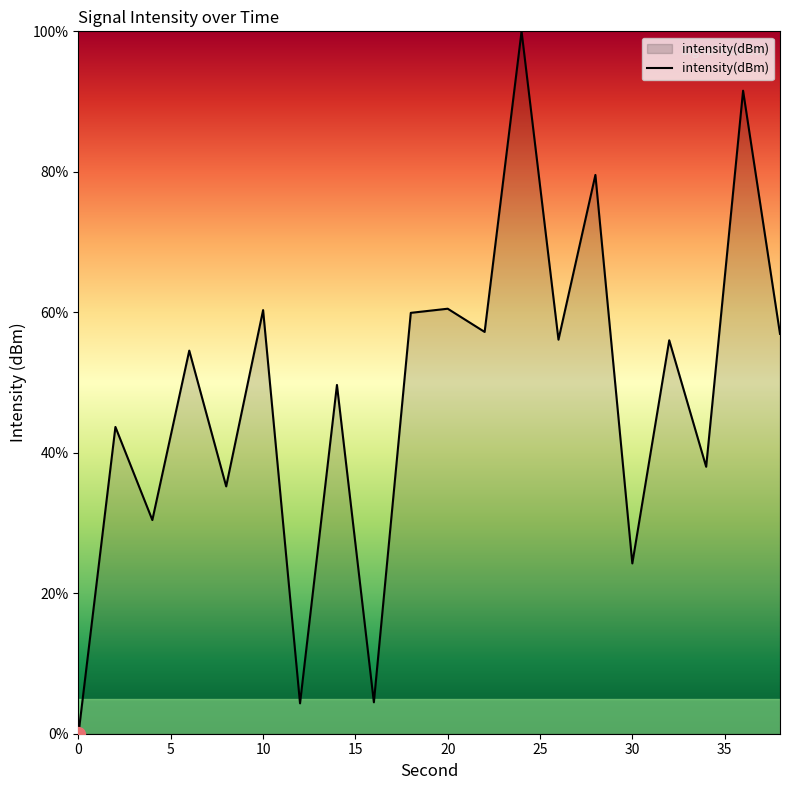

What is the difference between the maximum and minimum values?

100.0